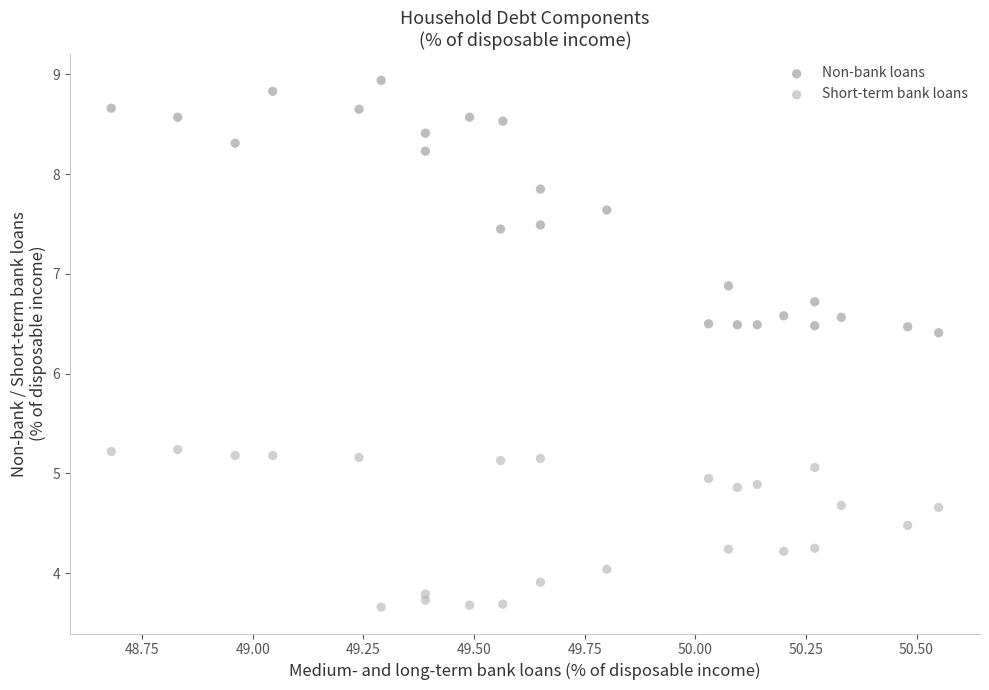

In the Non-bank loans series, what Y value is closest to 7?

6.9